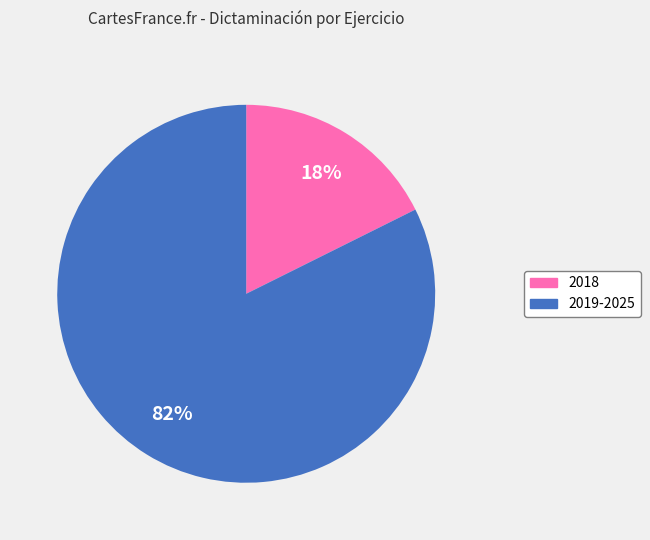

Which category has the biggest portion of the pie?

2019-2025